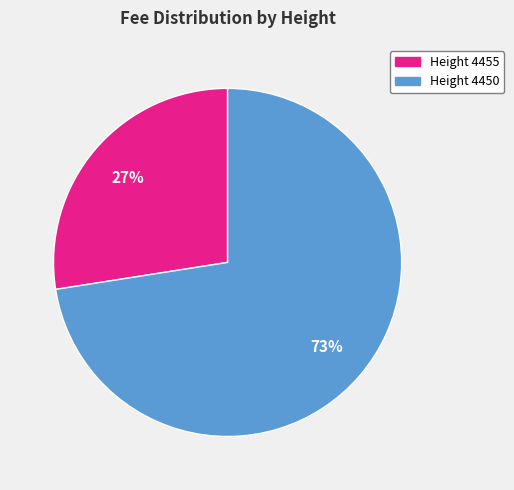

How many segments does this pie chart have?

2